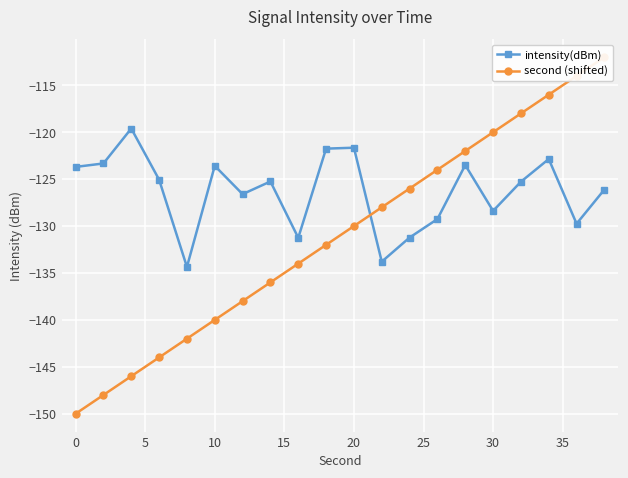

Reading left to right, what are all the values shown in this chart?

intensity(dBm): -123.7	-123.3	-119.6	-125.1	-134.4	-123.6	-126.6	-125.2	-131.2	-121.7	-121.6	-133.8	-131.2	-129.3	-123.5	-128.4	-125.3	-122.9	-129.7	-126.1
second (shifted): -150.0	-148.0	-146.0	-144.0	-142.0	-140.0	-138.0	-136.0	-134.0	-132.0	-130.0	-128.0	-126.0	-124.0	-122.0	-120.0	-118.0	-116.0	-114.0	-112.0